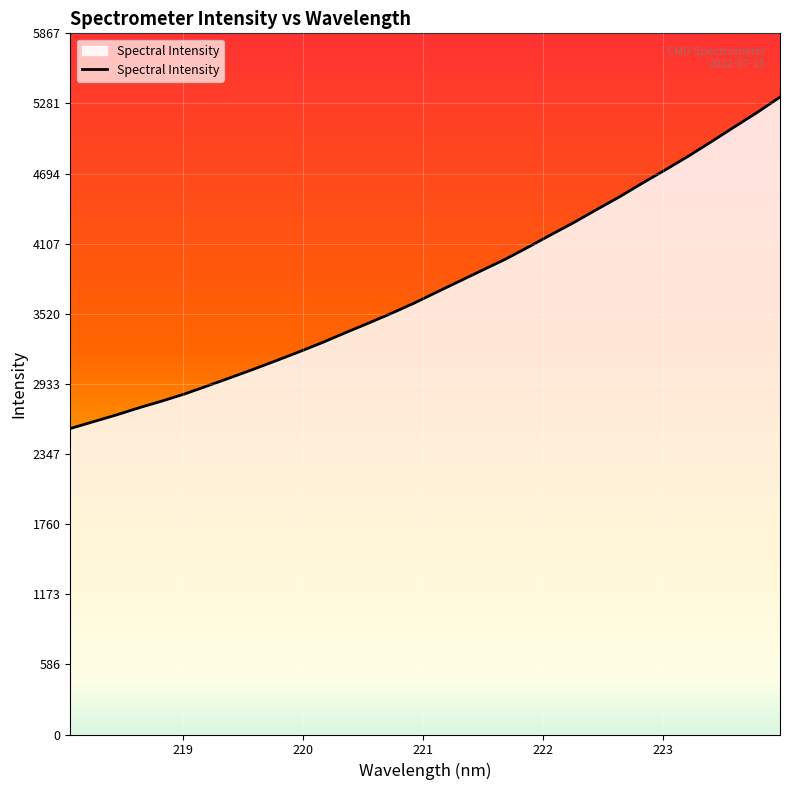

What is the difference between the second highest and second lowest values?

2588.3